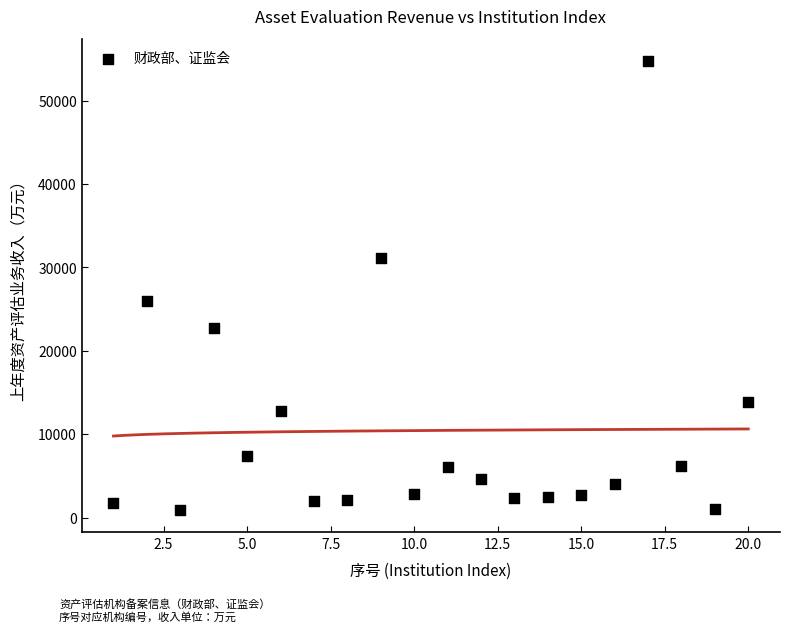

What Y value in the scatter plot is closest to 27822?

25967.4